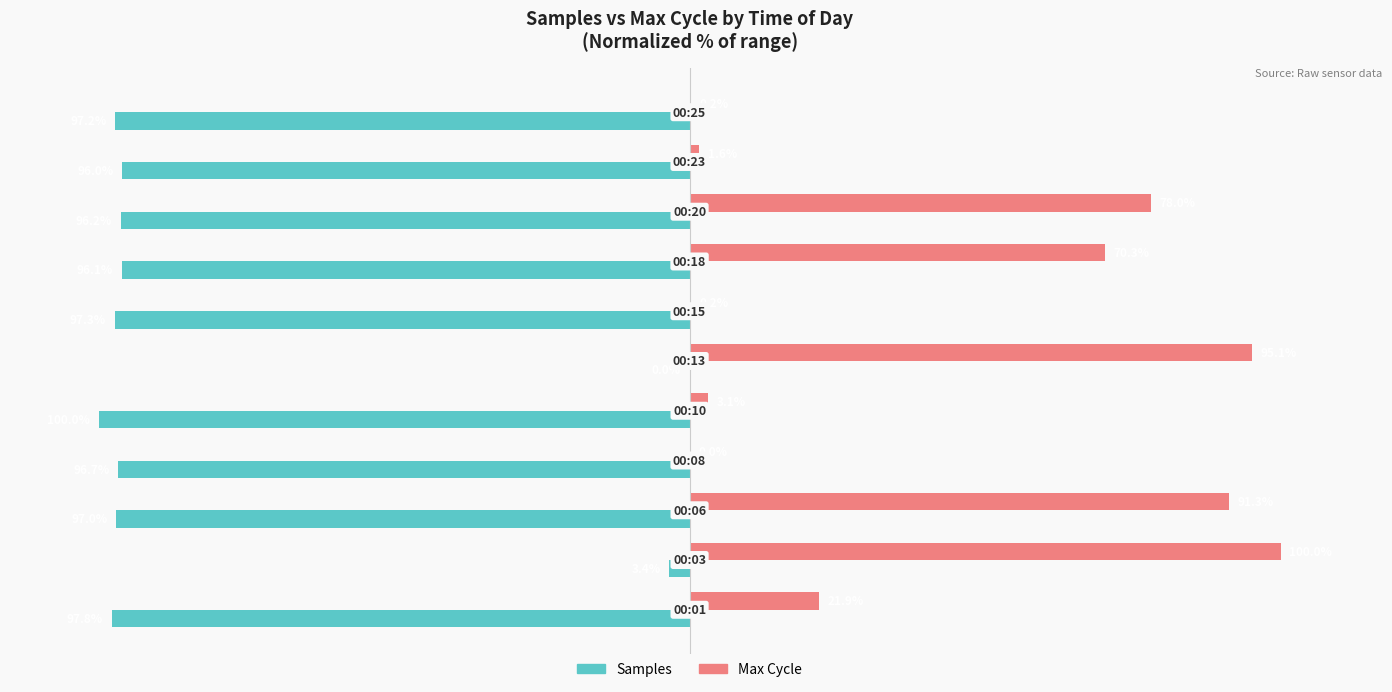

Which series has the largest total across all categories?

Max Cycle